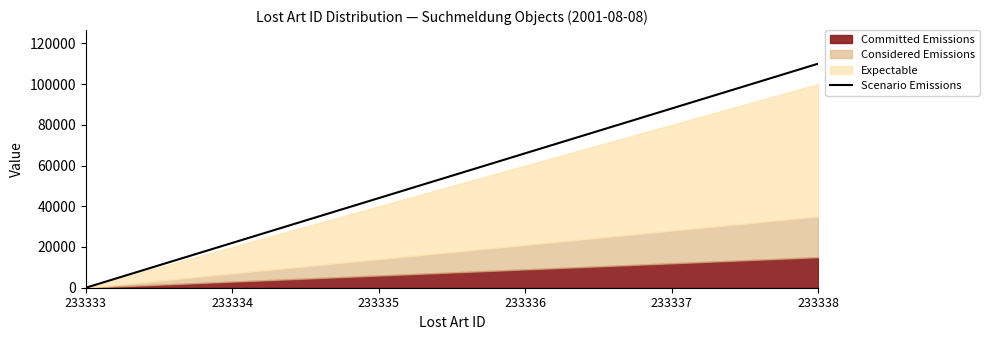

What is the maximum value shown in the chart?

110000.0